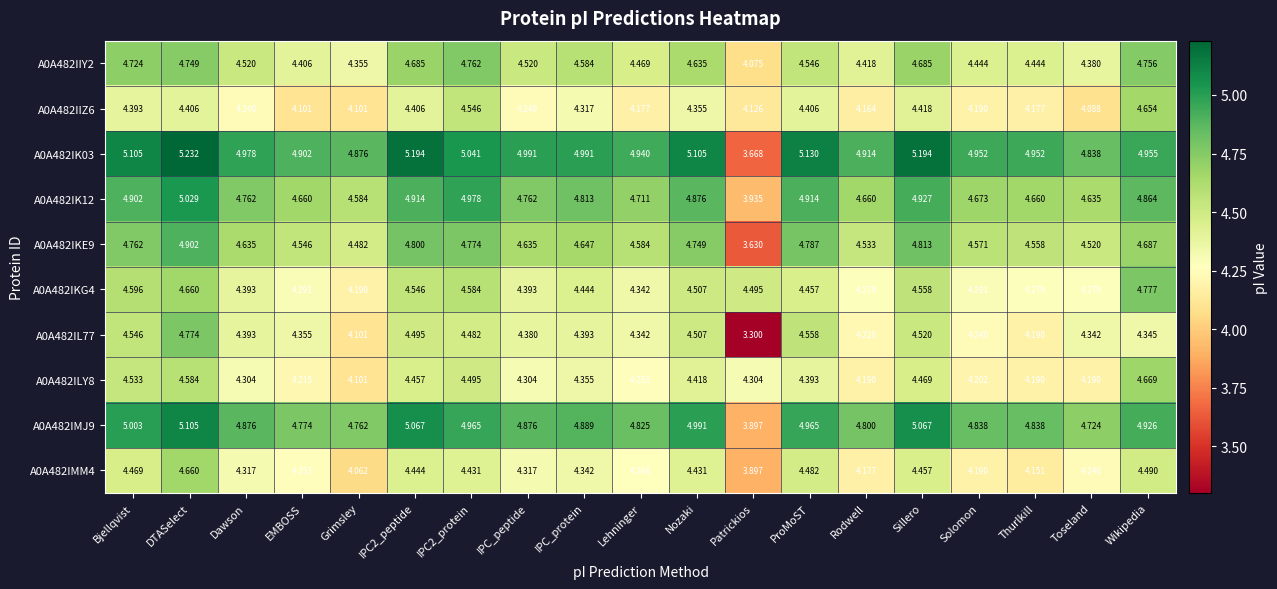

At which label does A0A482IL77 first exceed 4?

Bjellqvist